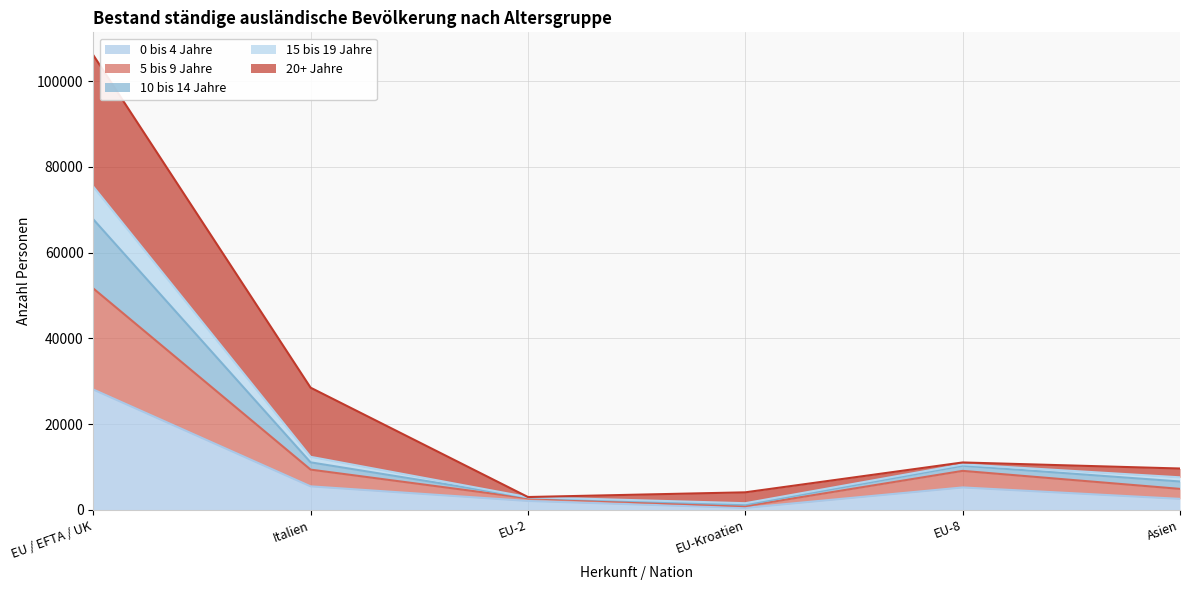

At which category does 10 bis 14 Jahre reach its first local peak?

EU-8